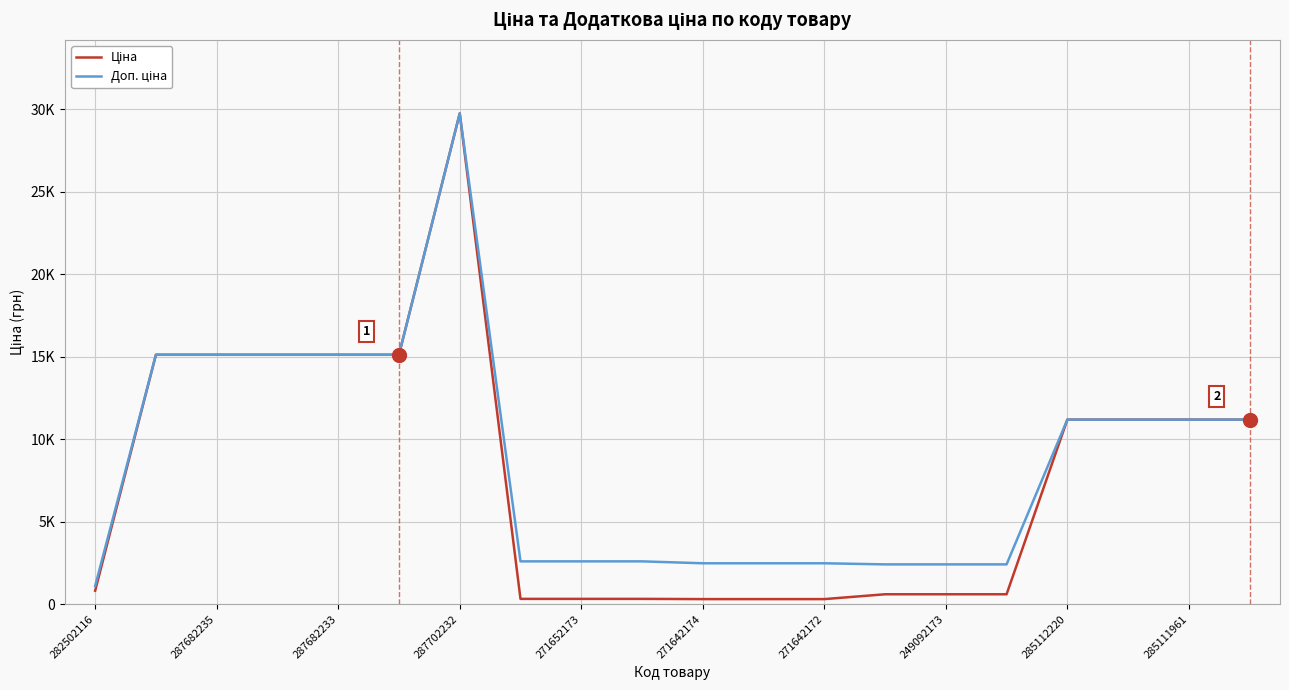

Where is Доп. ціна nearest to the value 15428?

287682235